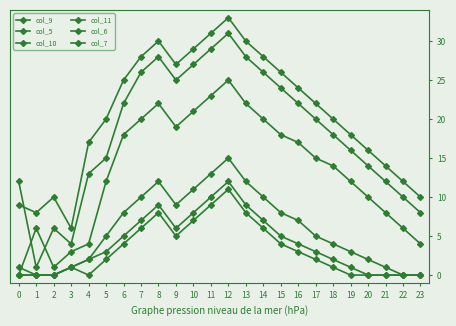

How many data points does each series have?

24